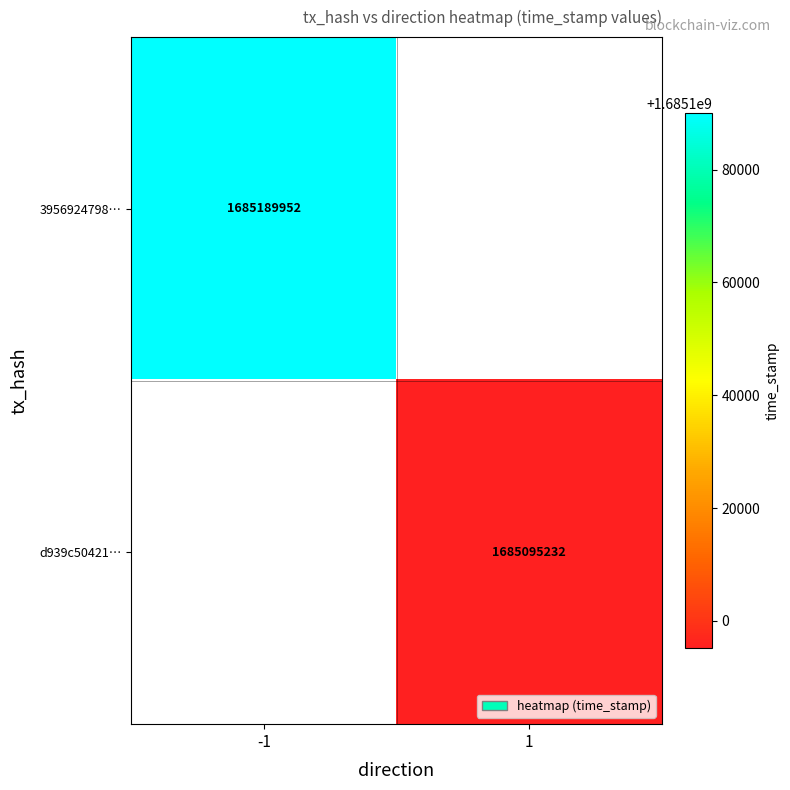

What is the minimum value shown in the chart?

1685095232.0